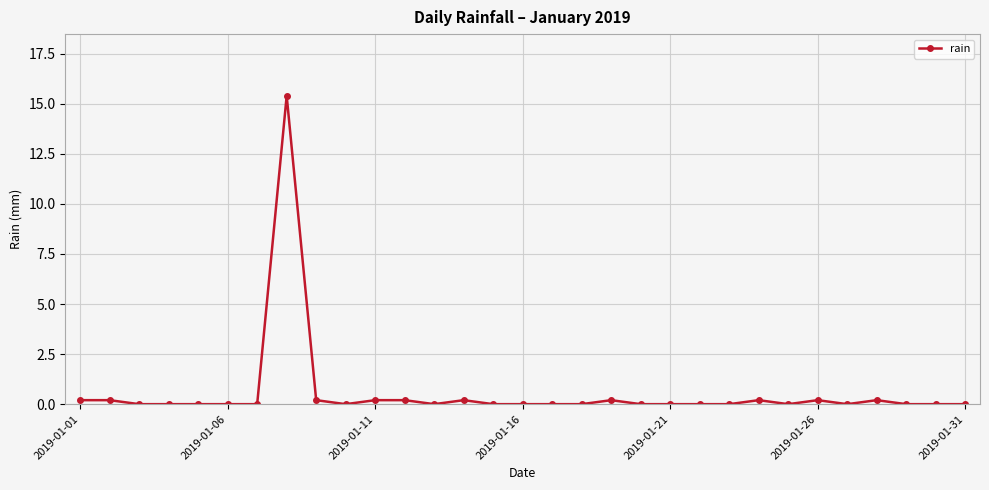

Is this an area chart (filled region under the line)?

No